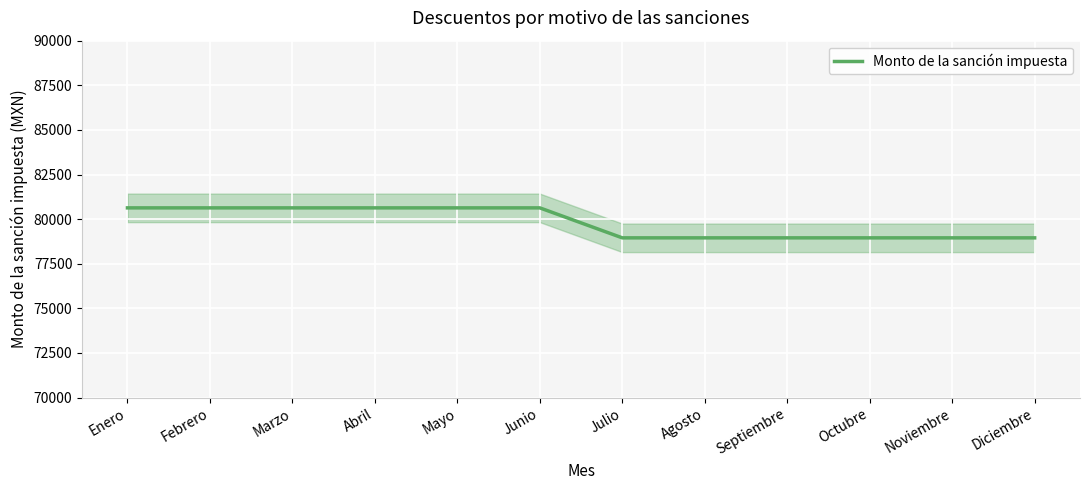

Between Septiembre and Noviembre, which is larger?

Septiembre